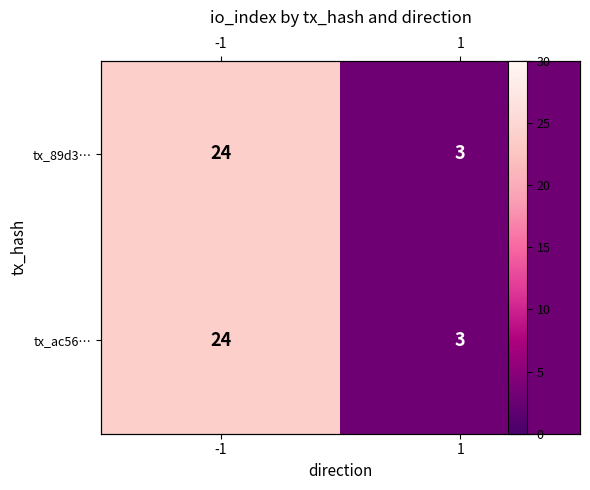

What is the total value across all series at 1?

6